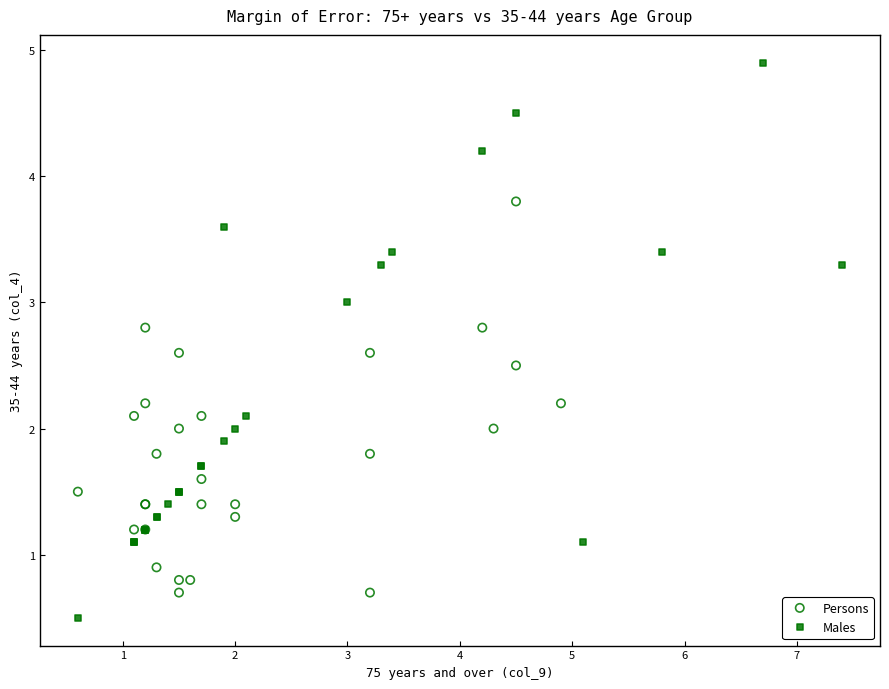

Which series reaches the minimum Y coordinate?

Males